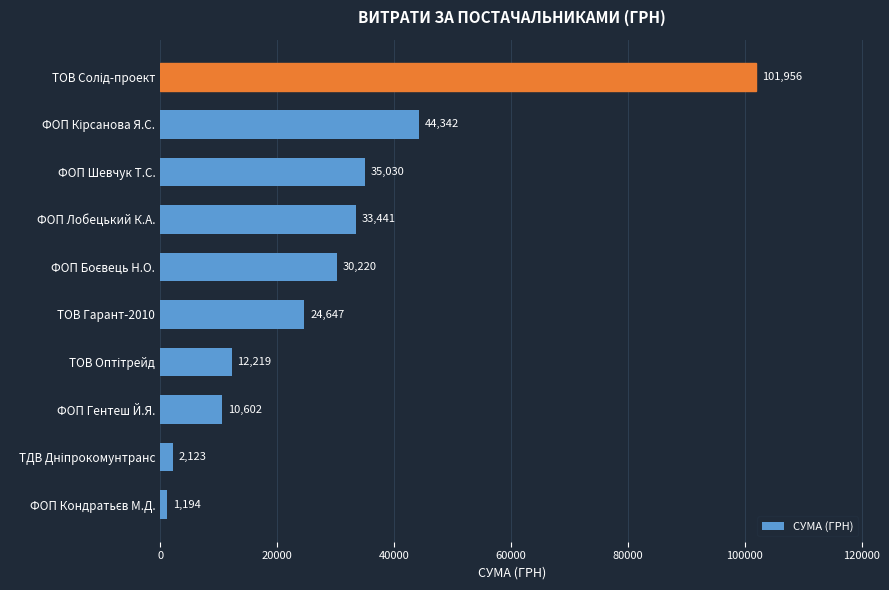

True or false: the data shows 10602.0 at ФОП Гентеш Й.Я..

True